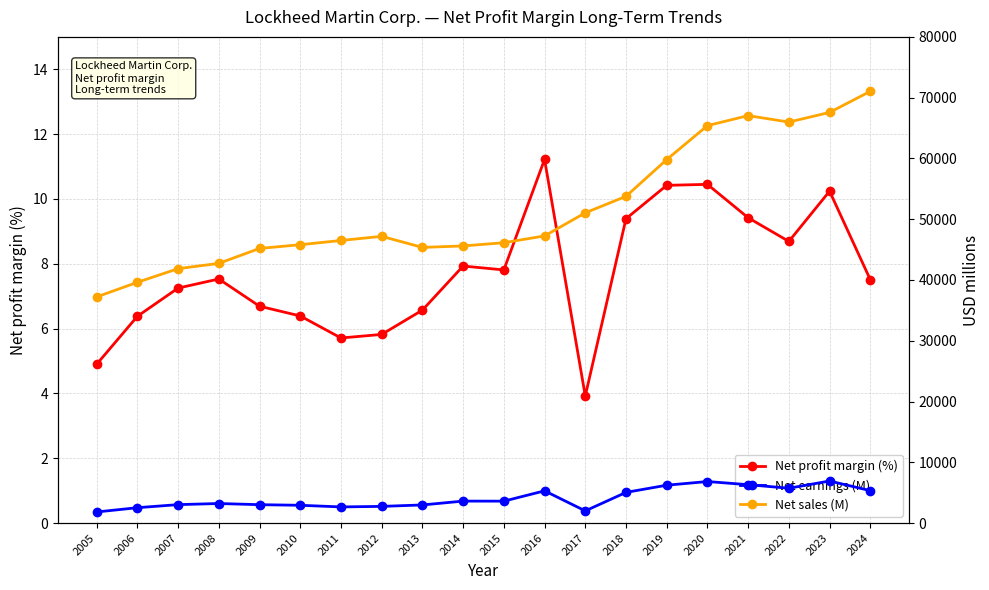

How many interior local peaks does the Net earnings (M) series have?

5